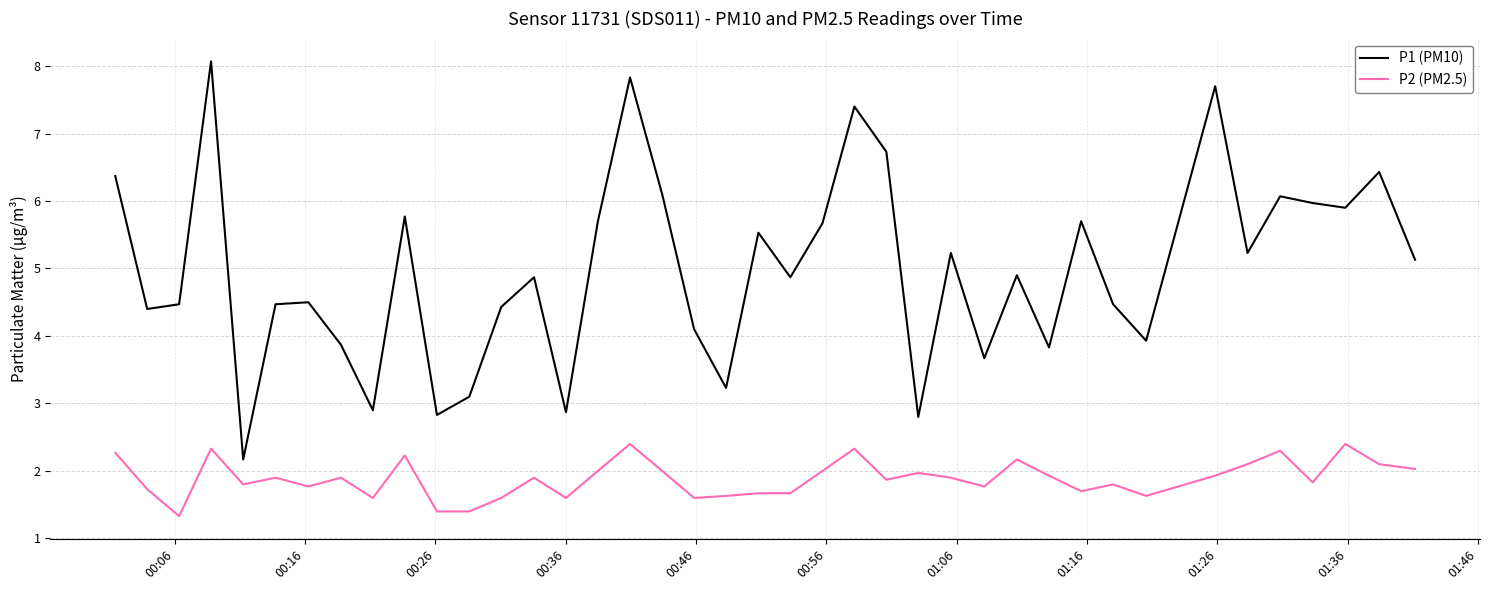

True or false: P1 (PM10) and P2 (PM2.5) cross at least once.

False